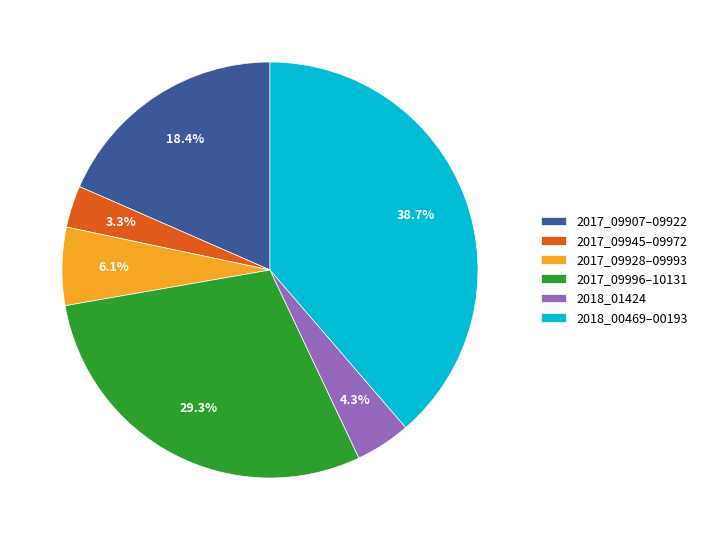

Does any single category account for the majority?

No